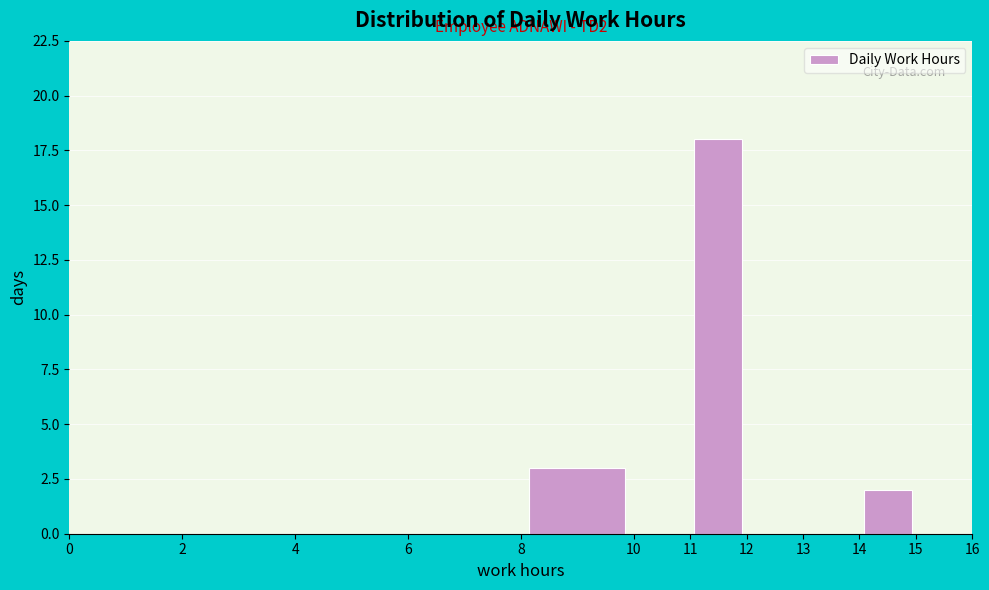

Which range on the x-axis has the tallest bar?

11 to 12